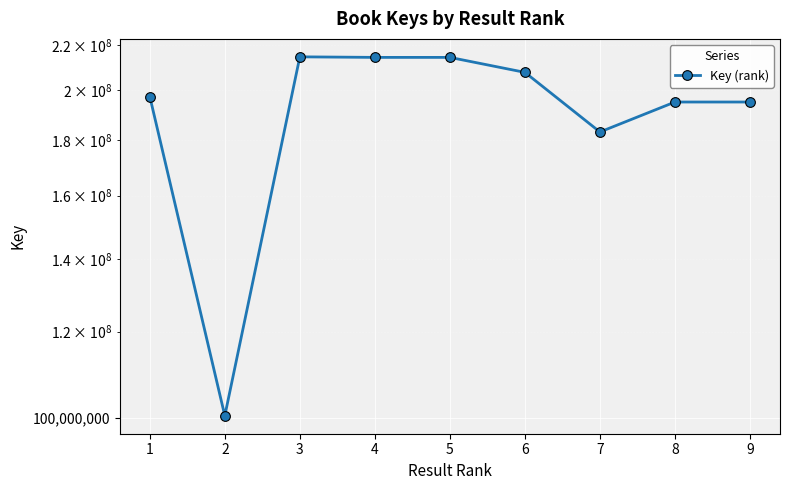

What is the change in value from 2 to 7?

+82708929